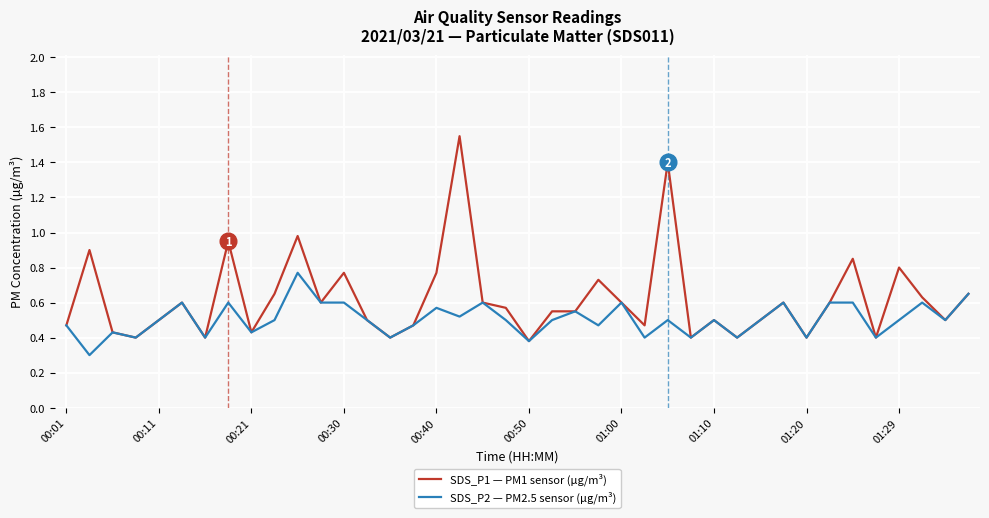

List the series in order of their overall mean, highest first.

SDS_P1 — PM1 sensor (µg/m³), SDS_P2 — PM2.5 sensor (µg/m³)